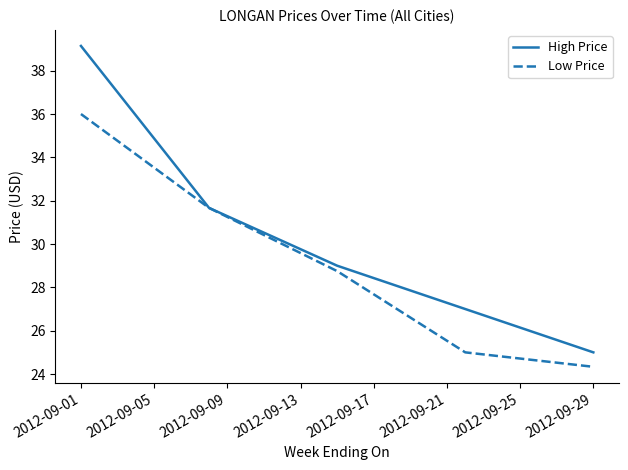

Which series has the largest total across all categories?

High Price